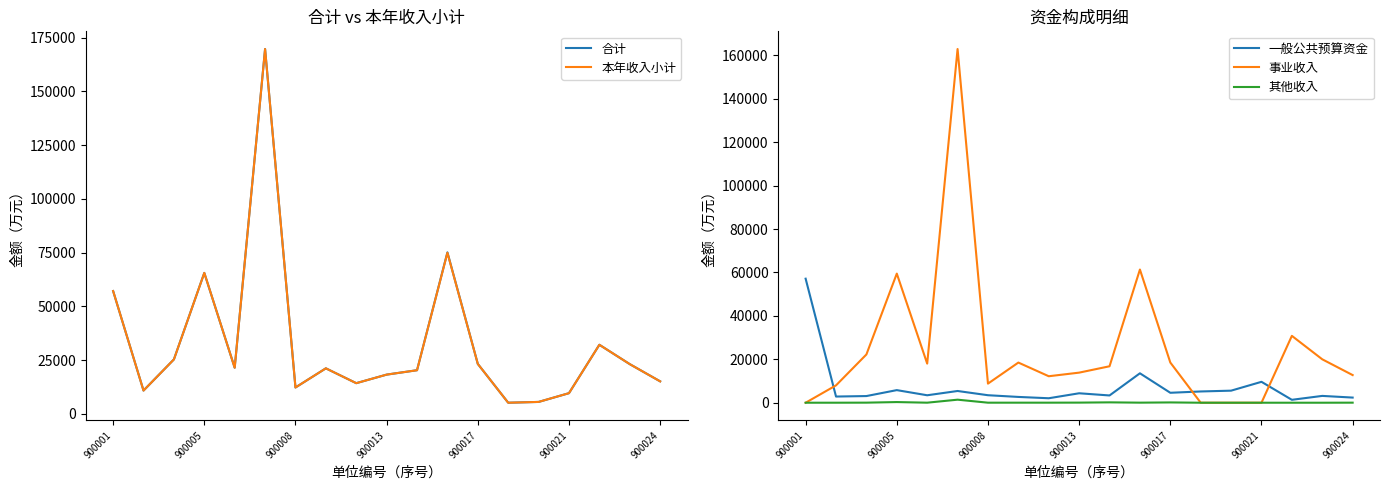

Which series ends up on top after the final intersection of 一般公共预算资金 and 事业收入?

事业收入